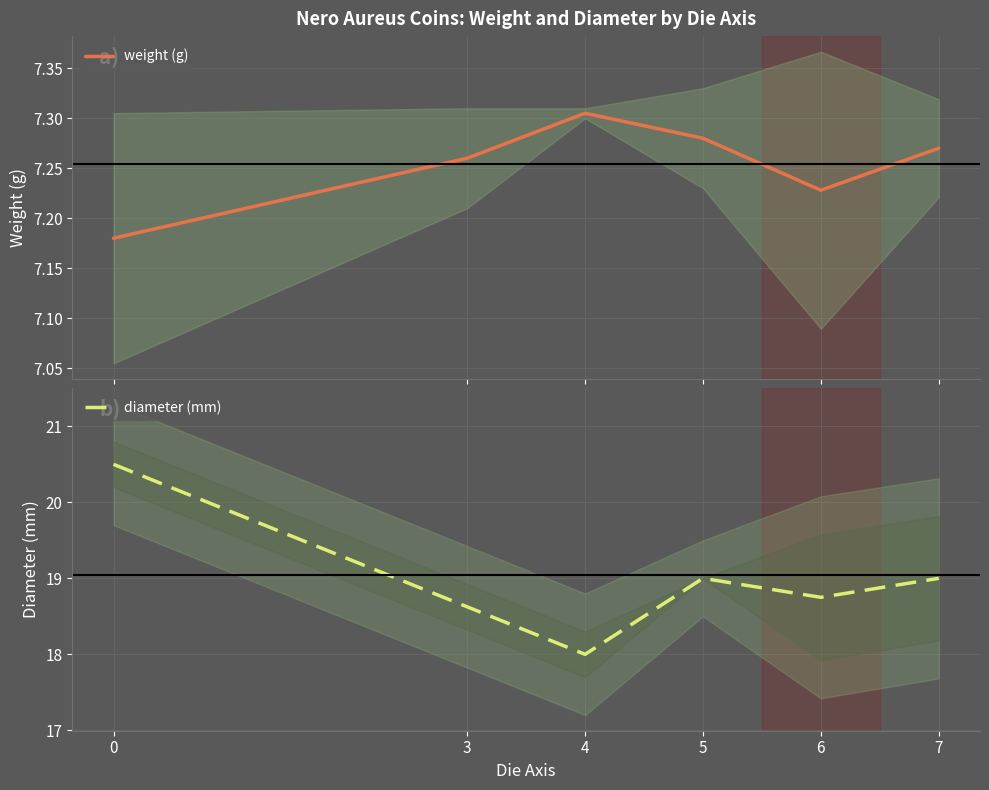

Which series ends up on top after the final intersection of weight and diameter?

diameter